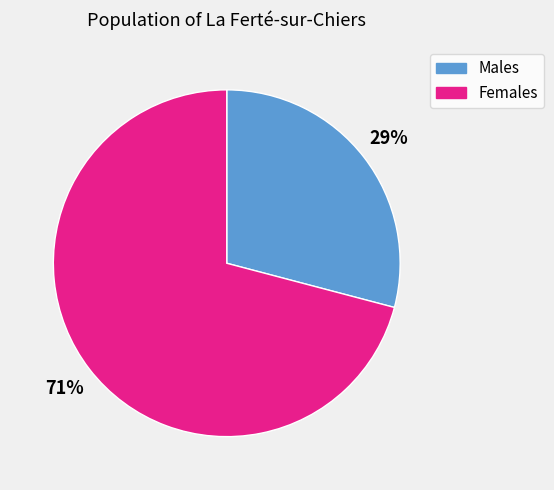

Does any single category account for the majority?

Yes